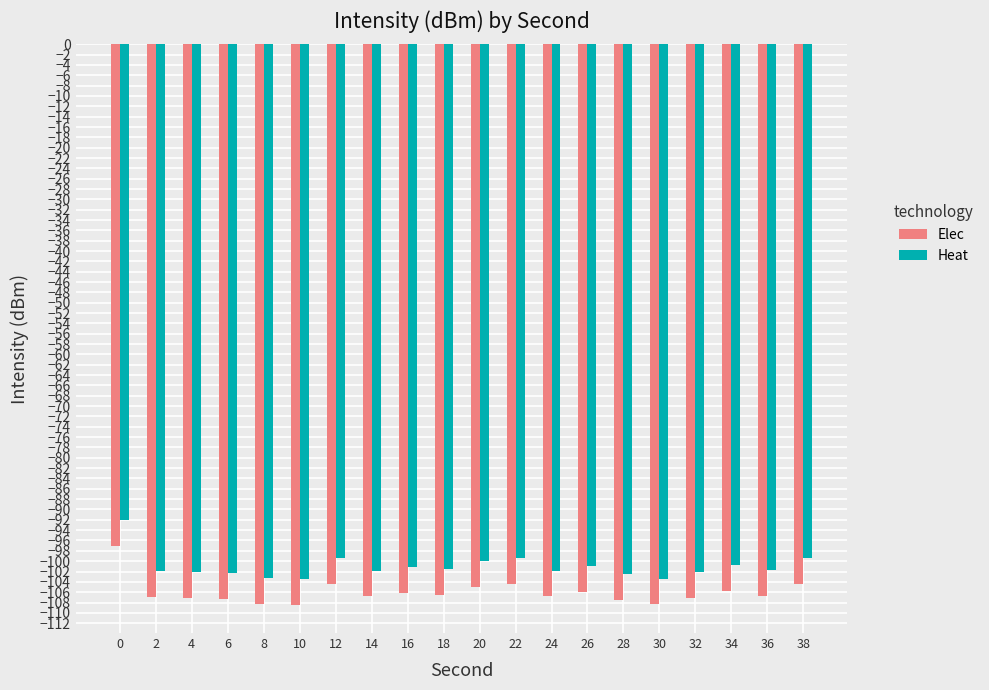

Which series has the largest total across all categories?

Heat